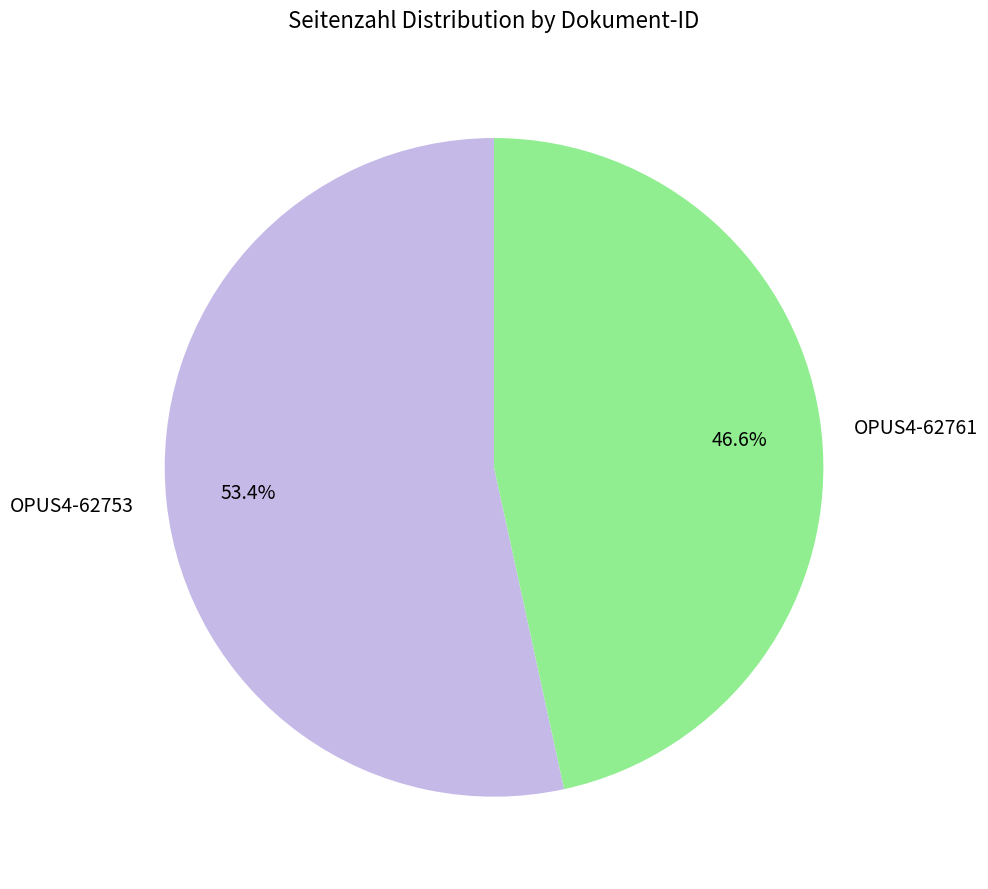

To the nearest percent, what is the average slice percentage?

50%